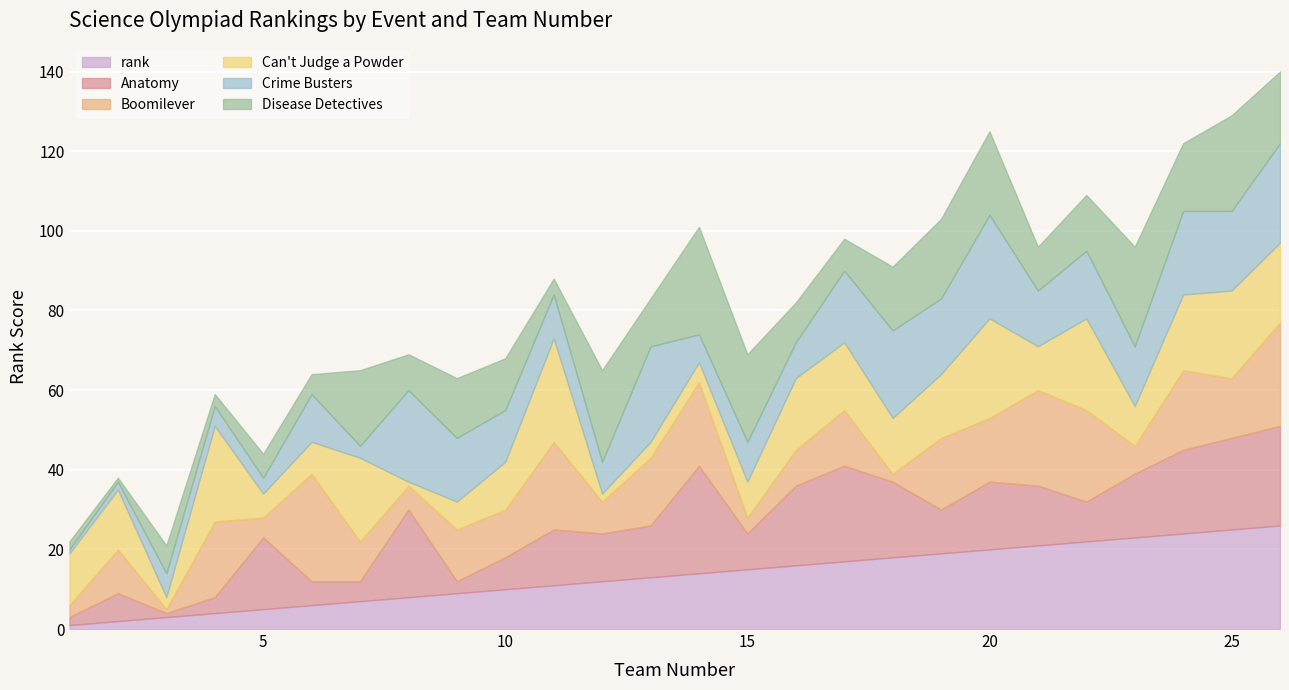

Which has a higher value, 2 or 7?

7